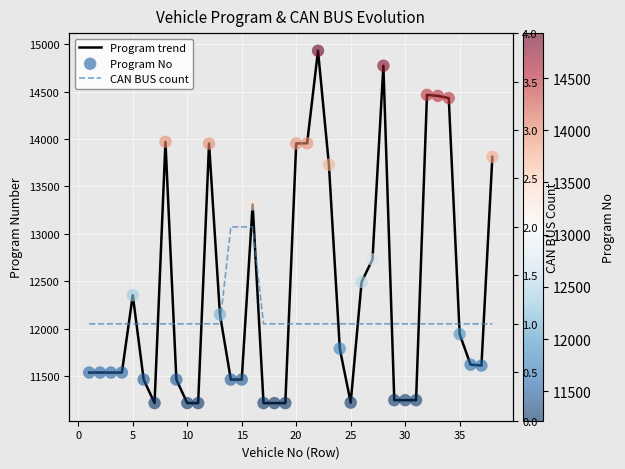

What are all the series names shown in the legend?

Program trend, Program No, CAN BUS count